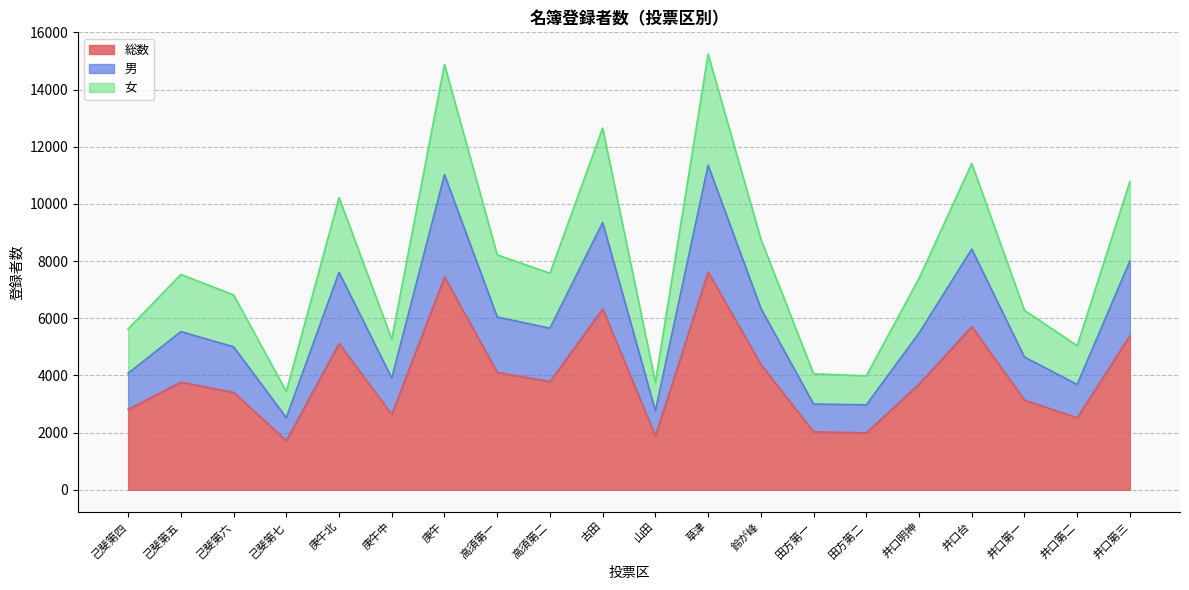

List the series in order of their overall mean, highest first.

女, 男, 総数